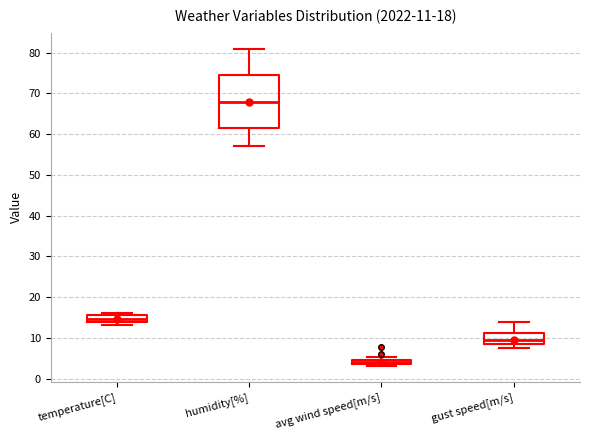

Which box has the lowest median line?

avg wind speed[m/s]